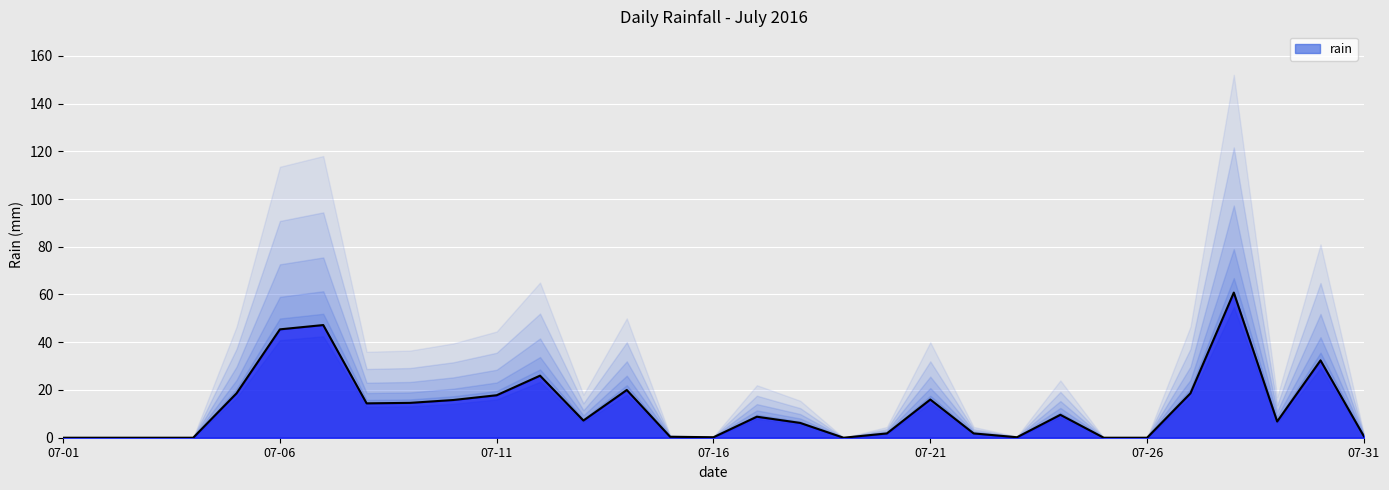

True or false: the data shows 8.1 at 07-21.

False